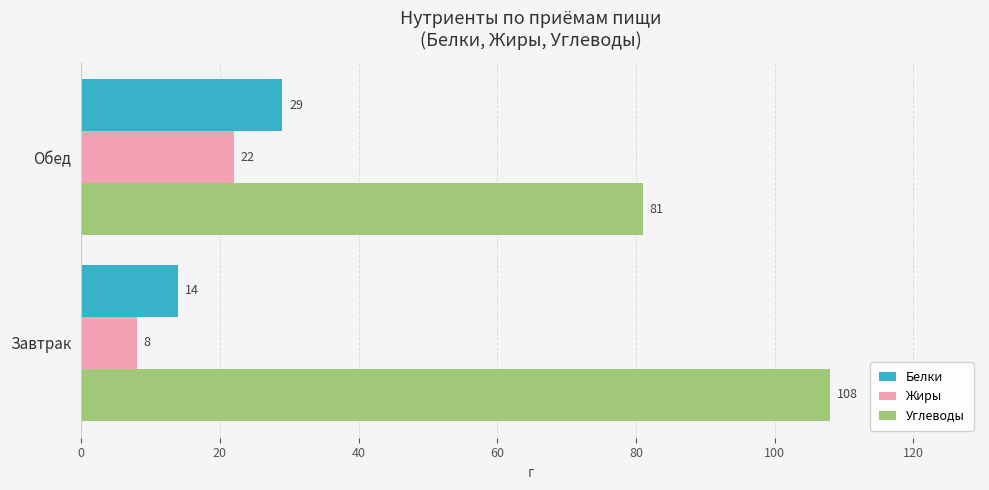

True or false: Жиры has a value of 14 at Завтрак.

False